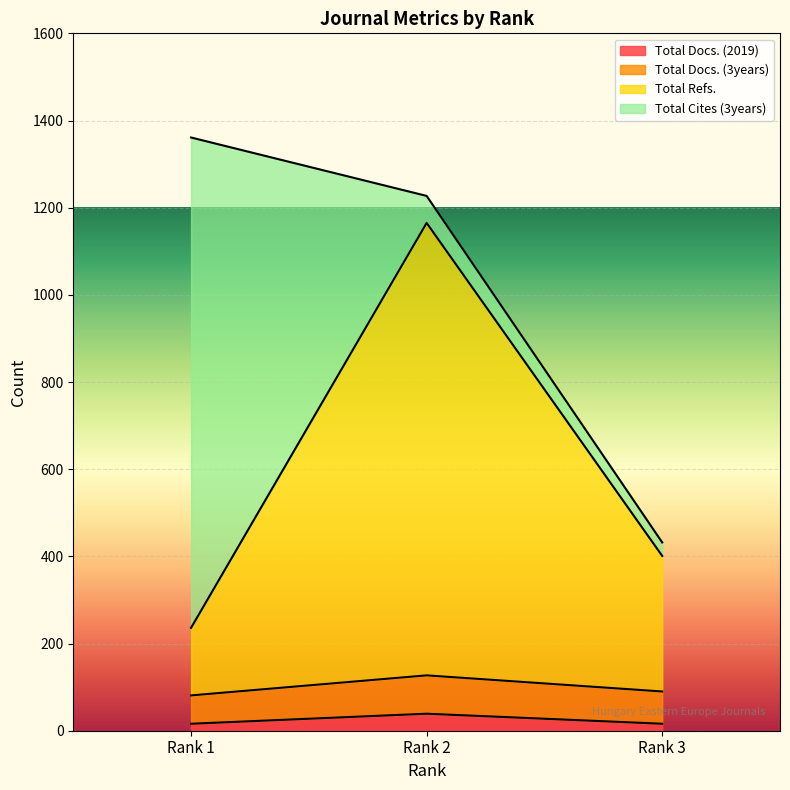

What is the maximum value for Total Docs. (2019)?

39